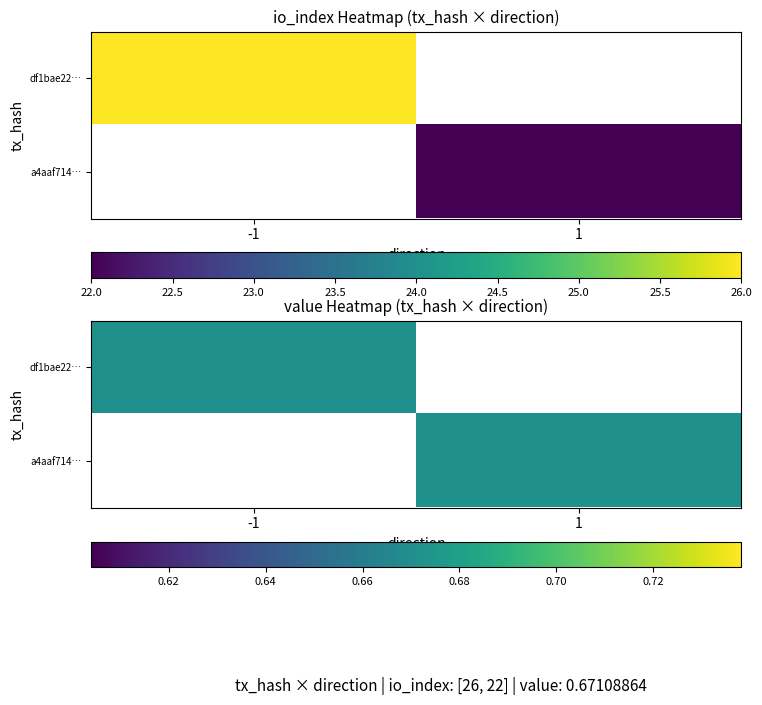

At which category does the chart reach its minimum across all series?

1